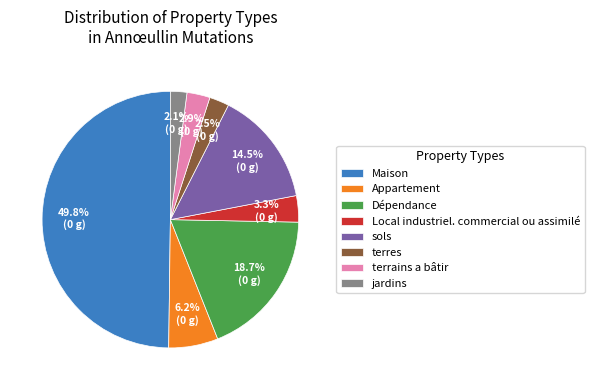

Count the number of slices in the pie.

8